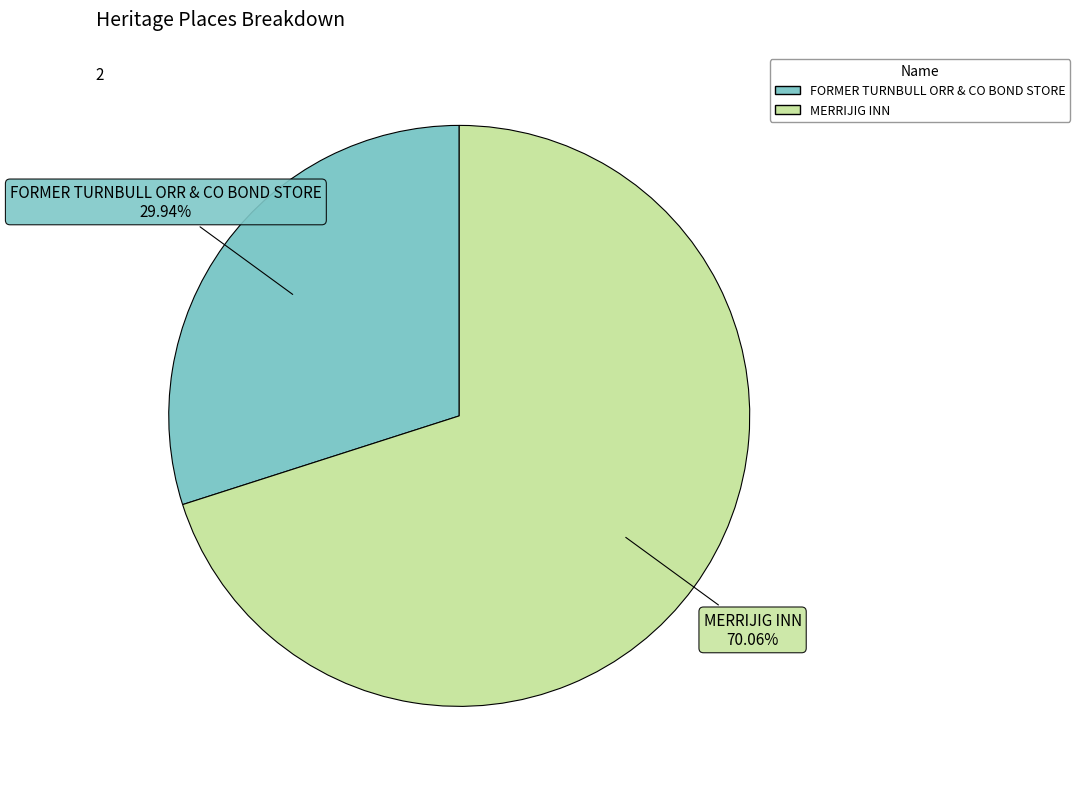

What percentage is NOT represented by MERRIJIG INN?

29.9%